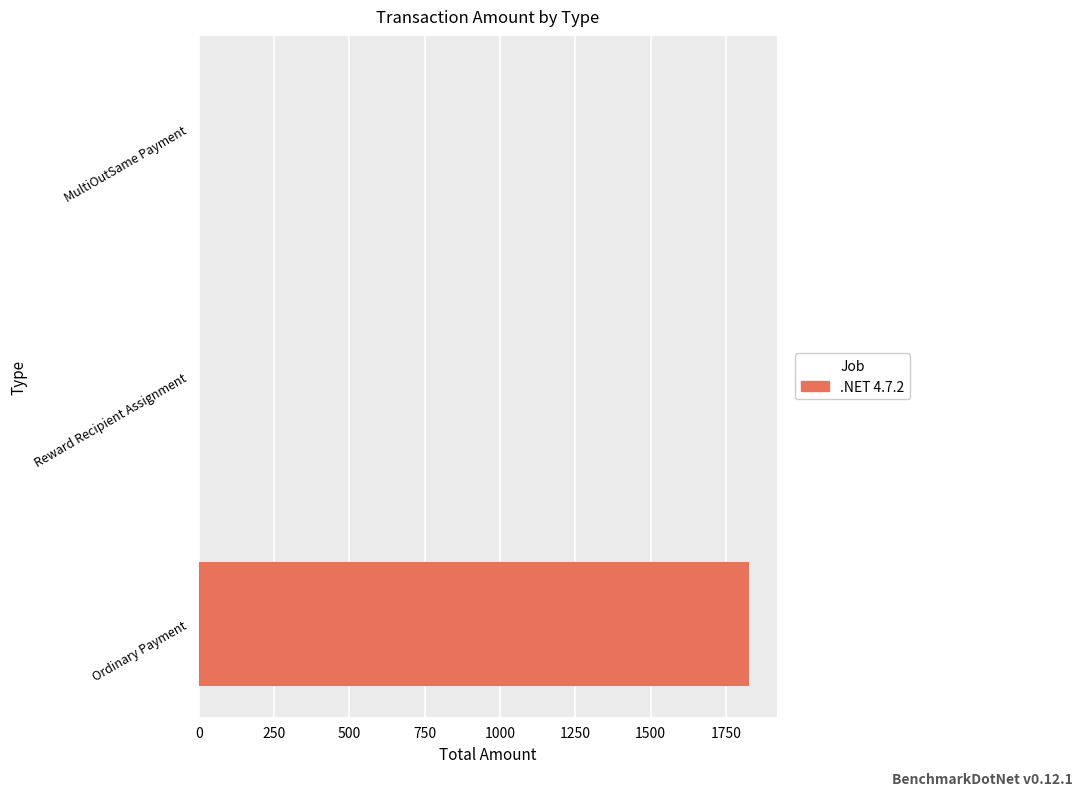

Which label corresponds to the largest value in the chart?

Ordinary Payment